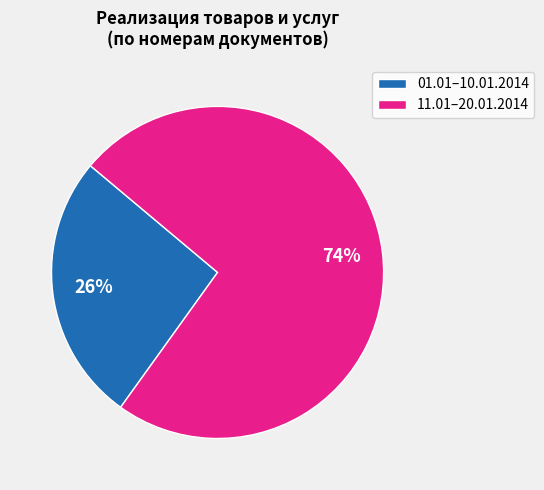

Does any single category account for the majority?

Yes